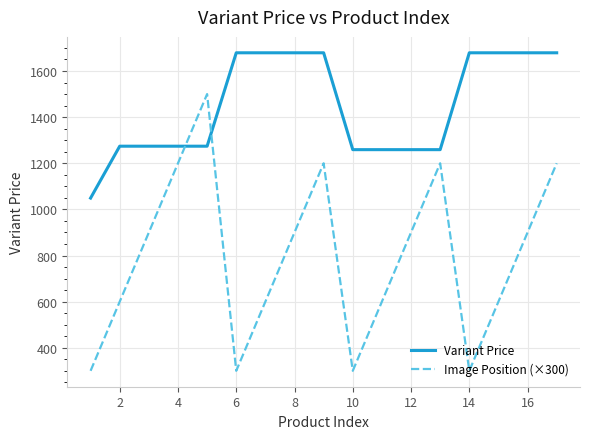

How many series are shown in this chart?

2